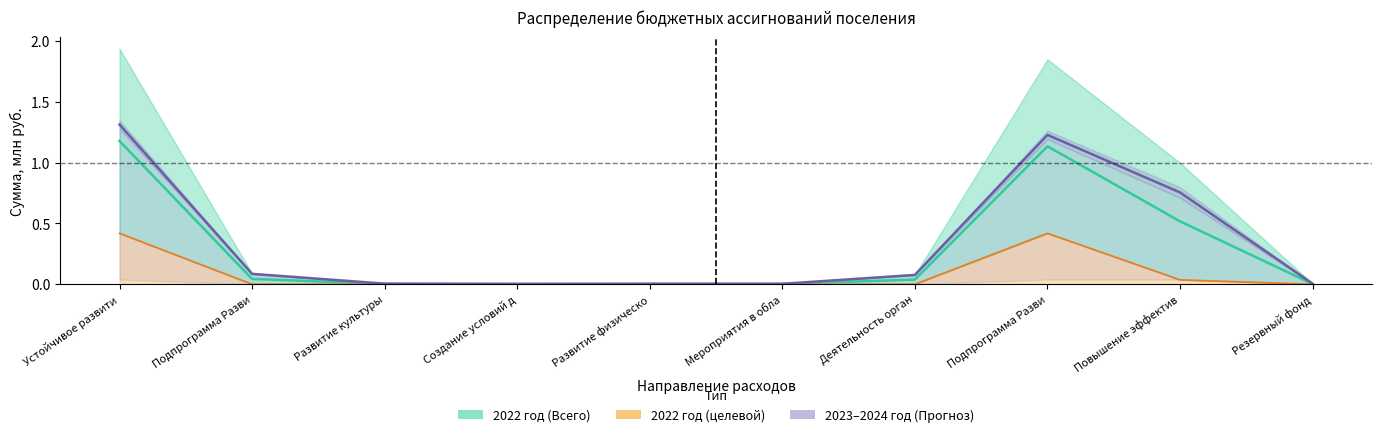

True or false: 2022 год (целевой) has a value of 0.0 at Повышение эффектив.

False